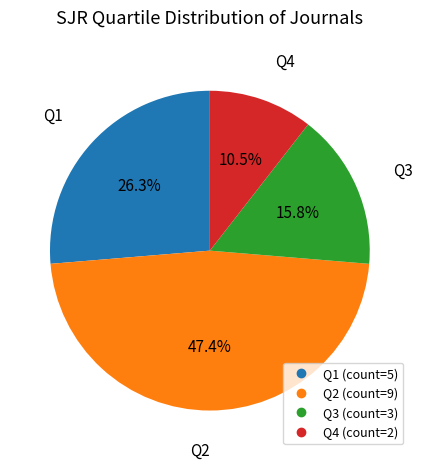

Does Q1 represent more than half of the total?

No